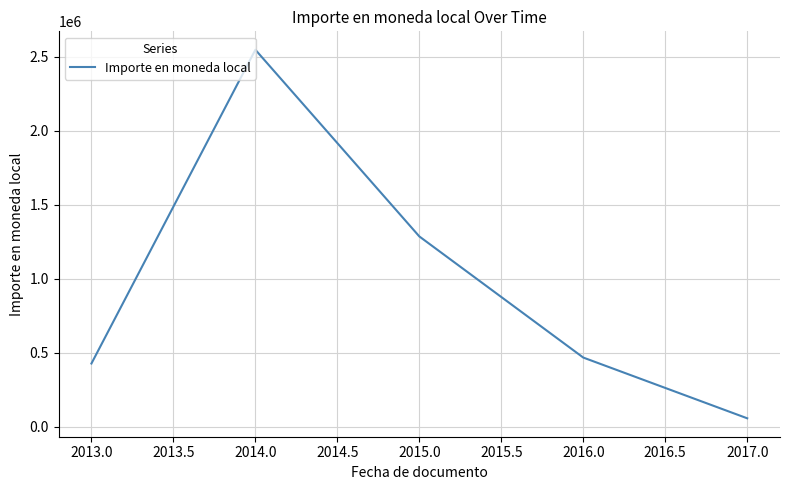

Is this an area chart (filled region under the line)?

No